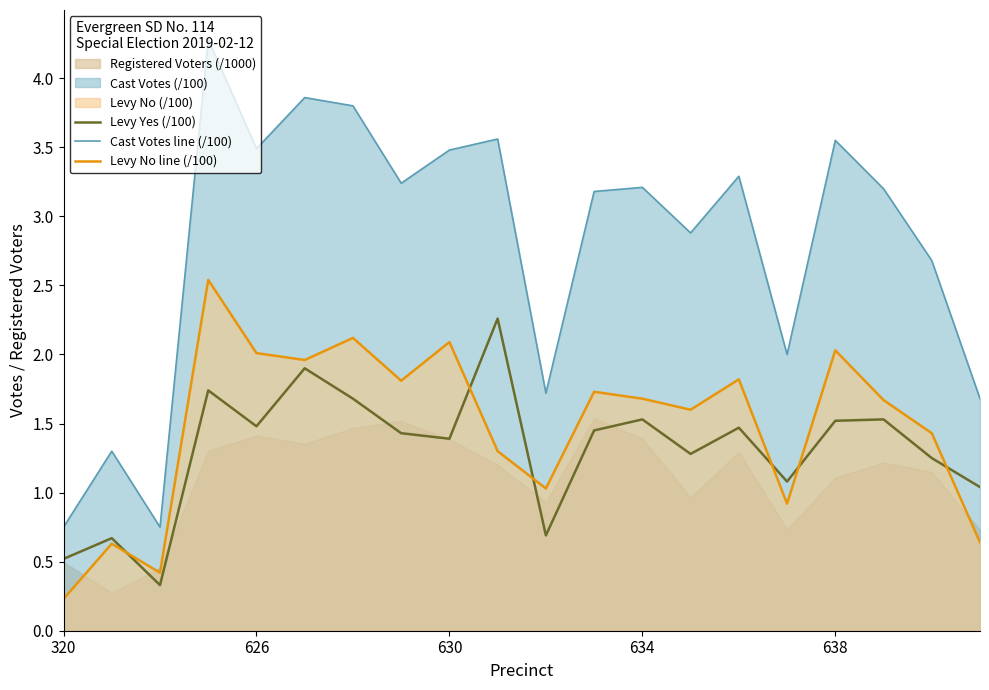

At which label does Levy No line (/100) reach its minimum?

320